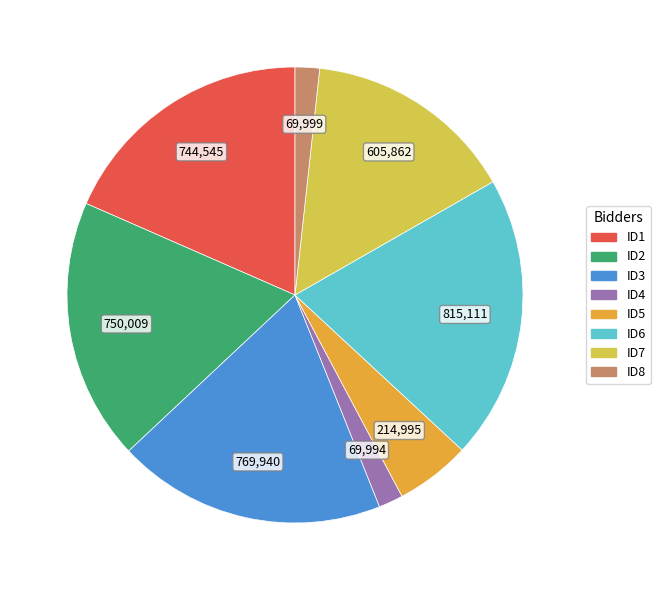

Is there any slice that represents more than half of the pie?

No